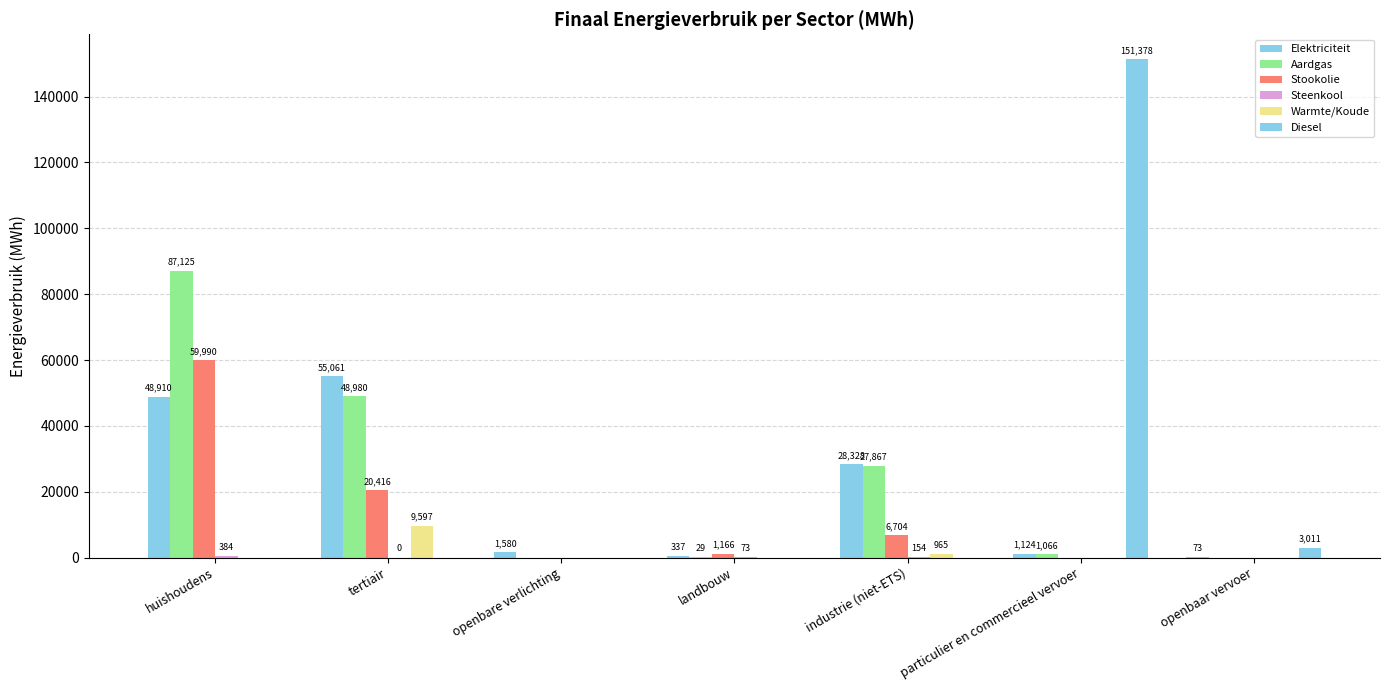

Reading left to right, transcribe all the data shown in this chart.

Elektriciteit: huishoudens=48909.7	tertiair=55061.3	openbare verlichting=1580.3	landbouw=336.6	industrie (niet-ETS)=28327.5	particulier en commercieel vervoer=1124.0	openbaar vervoer=73.3
Aardgas: huishoudens=87124.6	tertiair=48979.9	openbare verlichting=0.0	landbouw=28.5	industrie (niet-ETS)=27866.7	particulier en commercieel vervoer=1066.5	openbaar vervoer=0.0
Stookolie: huishoudens=59989.5	tertiair=20415.9	openbare verlichting=0.0	landbouw=1166.3	industrie (niet-ETS)=6703.7	particulier en commercieel vervoer=0.0	openbaar vervoer=0.0
Steenkool: huishoudens=384.0	tertiair=0.3	openbare verlichting=0.0	landbouw=73.1	industrie (niet-ETS)=153.7	particulier en commercieel vervoer=0.0	openbaar vervoer=0.0
Warmte/Koude: huishoudens=0.0	tertiair=9597.2	openbare verlichting=0.0	landbouw=0.0	industrie (niet-ETS)=965.3	particulier en commercieel vervoer=0.0	openbaar vervoer=0.0
Diesel: huishoudens=0.0	tertiair=0.0	openbare verlichting=0.0	landbouw=0.0	industrie (niet-ETS)=0.0	particulier en commercieel vervoer=151377.8	openbaar vervoer=3011.1